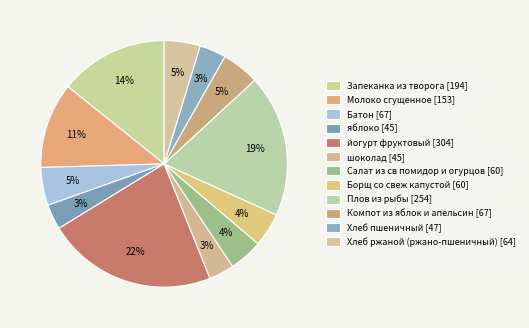

How many slices are in this pie chart?

12